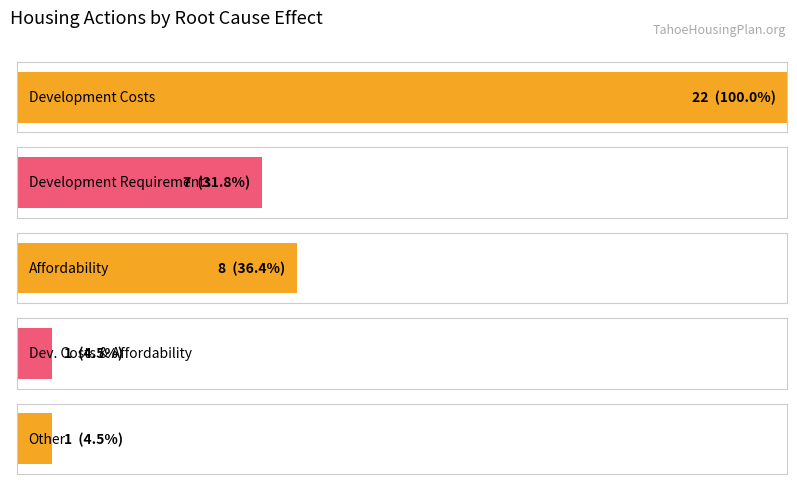

What is the label of the 1st bar from the left?

Development Costs